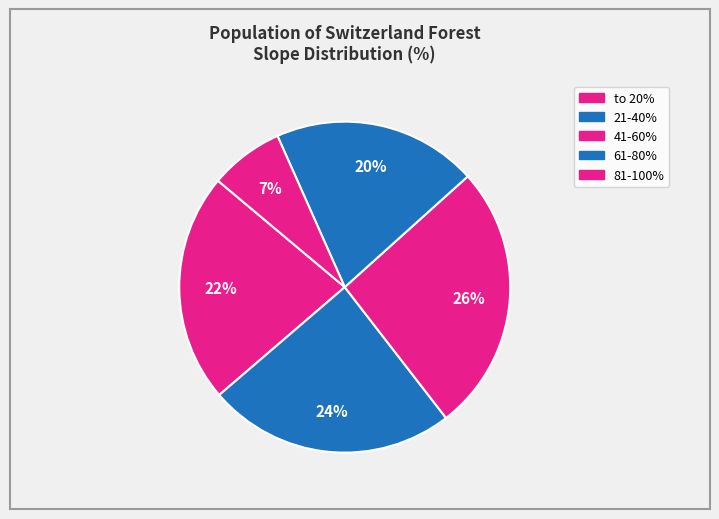

The 21-40% slice represents 36% of the pie. True or false?

False